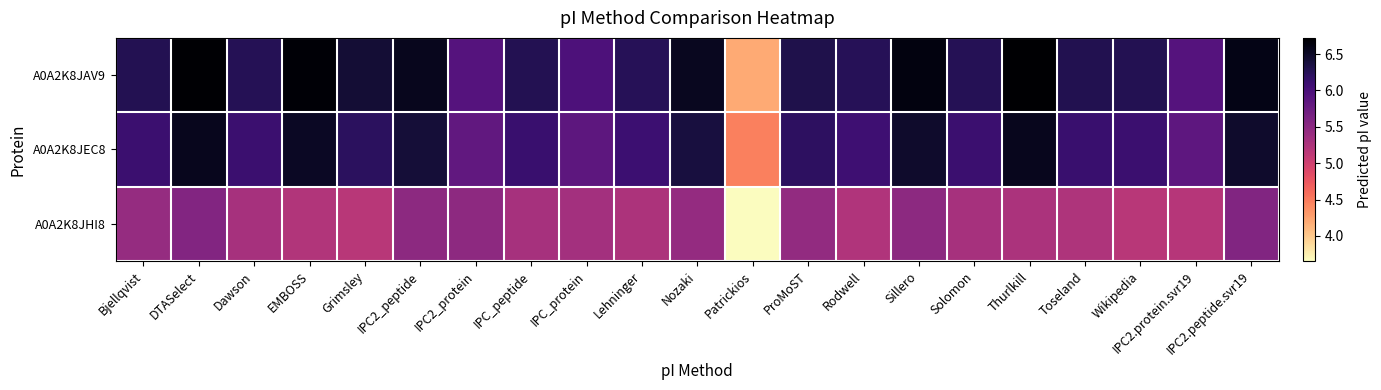

What is the spread (max minus min) of values at IPC2.protein.svr19?

0.7